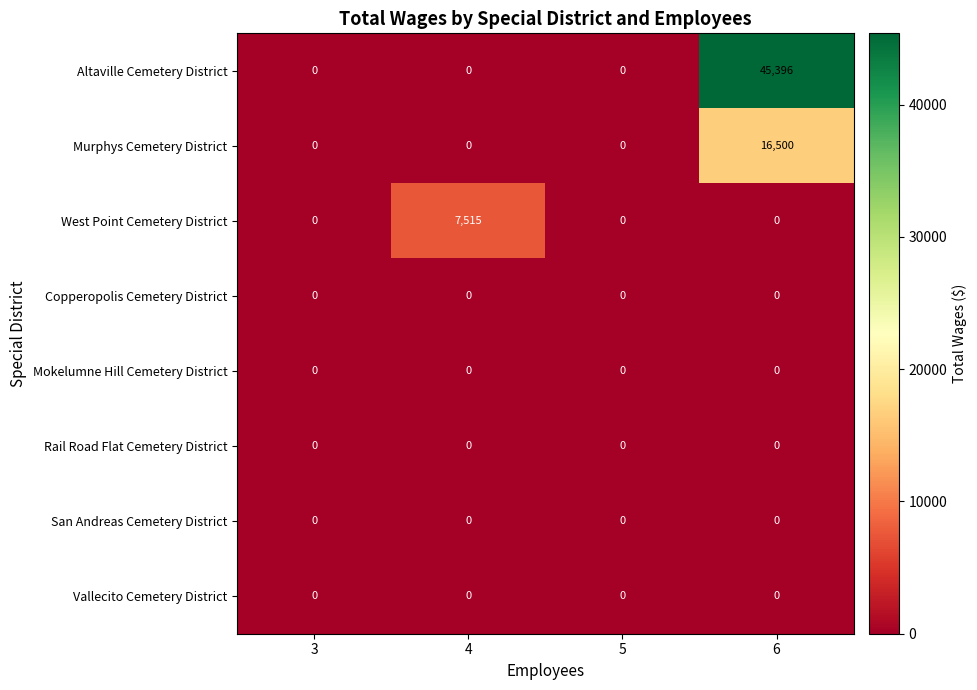

Which category has the highest value across all series?

6